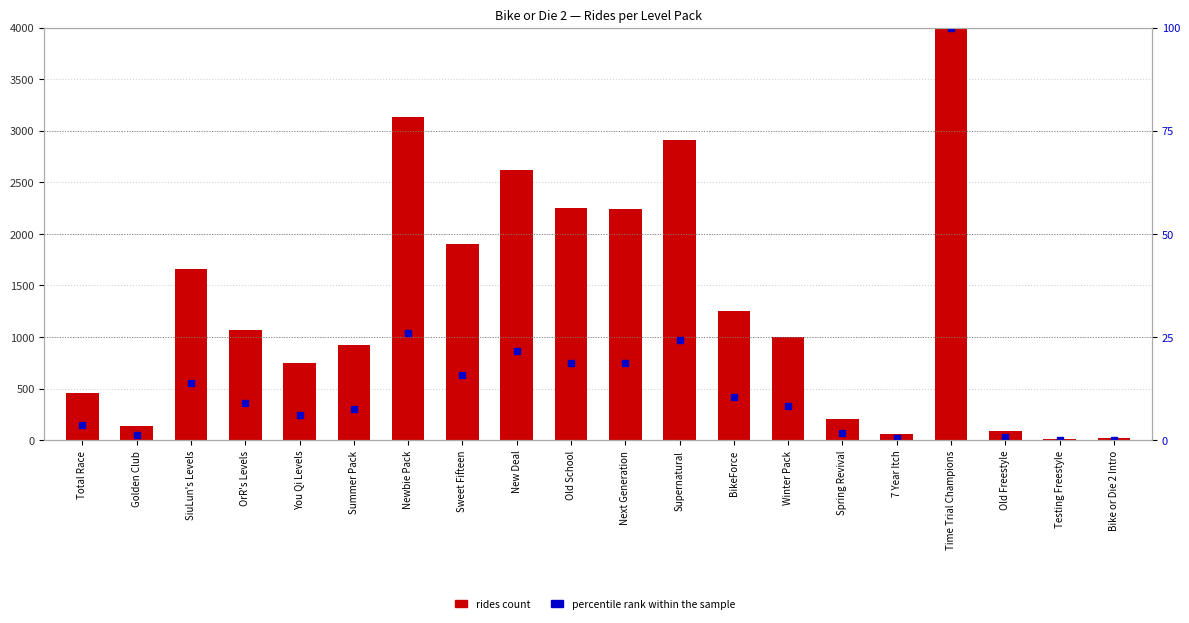

What is the total value across all series at SiuLun's Levels?

1670.7